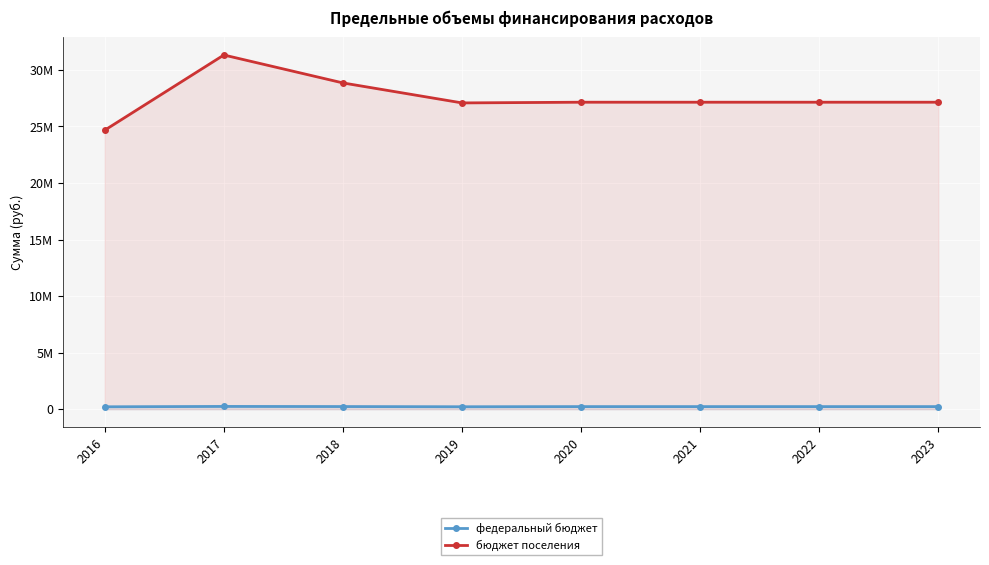

Reading left to right, transcribe all the data shown in this chart.

федеральный бюджет: 210400.0	242699.0	231700.0	214000.0	227300.0	227300.0	227300.0	227300.0
бюджет поселения: 24672287.2	31320699.2	28850200.0	27083400.0	27145200.0	27145200.0	27145200.0	27145200.0